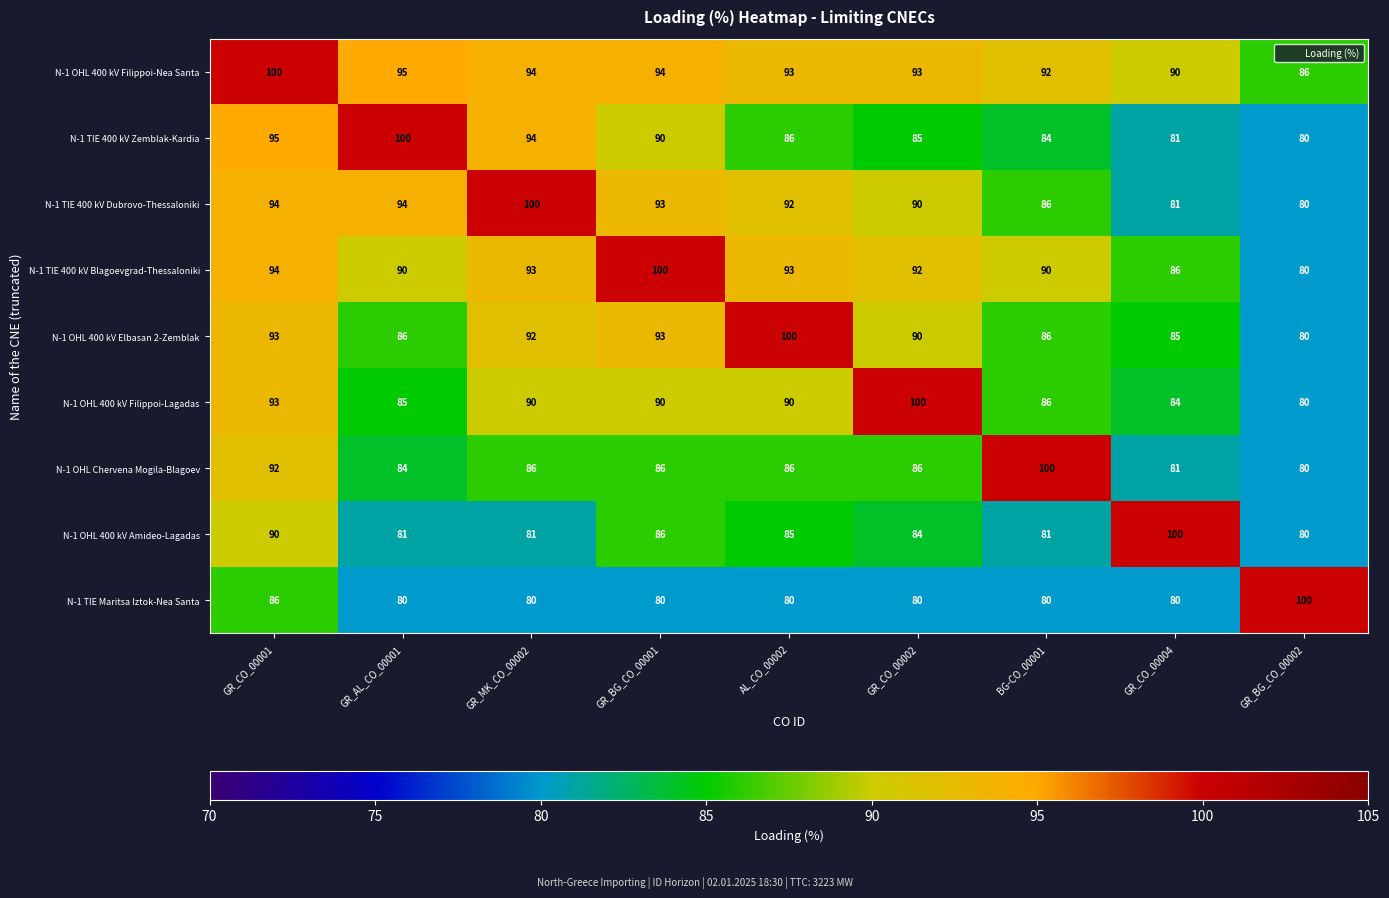

How many distinct data groups are displayed?

9